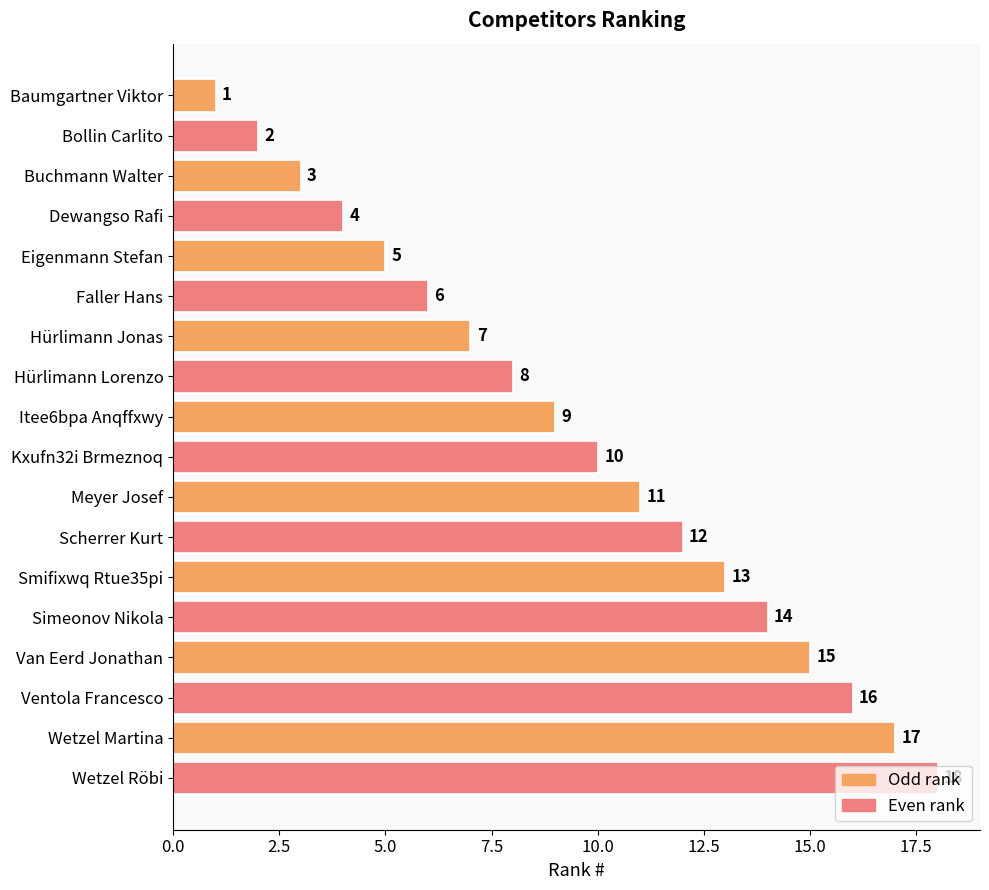

True or false: the data shows 7 at Simeonov Nikola.

False